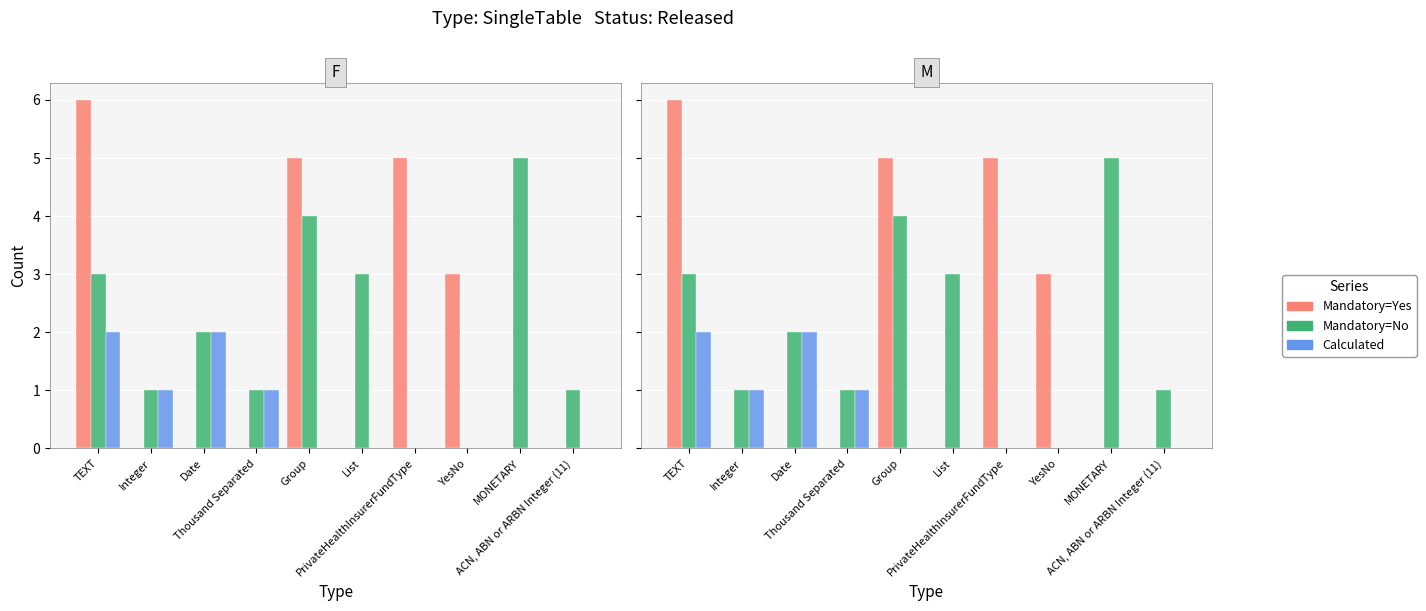

List the labels in order of Mandatory=Yes value, smallest first.

Integer, Date, Thousand Separated, List, MONETARY, ACN, ABN or ARBN Integer (11), YesNo, Group, PrivateHealthInsurerFundType, TEXT